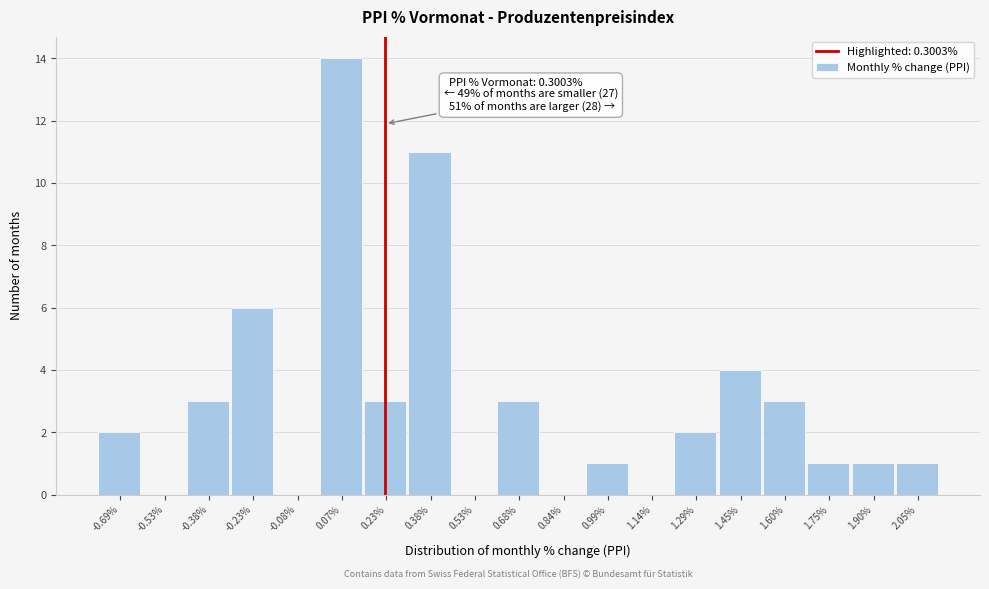

Reading right to left, extract all data points from this chart.

2.05%=1	1.90%=1	1.75%=1	1.60%=3	1.45%=4	1.29%=2	1.14%=0	0.99%=1	0.84%=0	0.68%=3	0.53%=0	0.38%=11	0.23%=3	0.07%=14	-0.08%=0	-0.23%=6	-0.38%=3	-0.53%=0	-0.69%=2